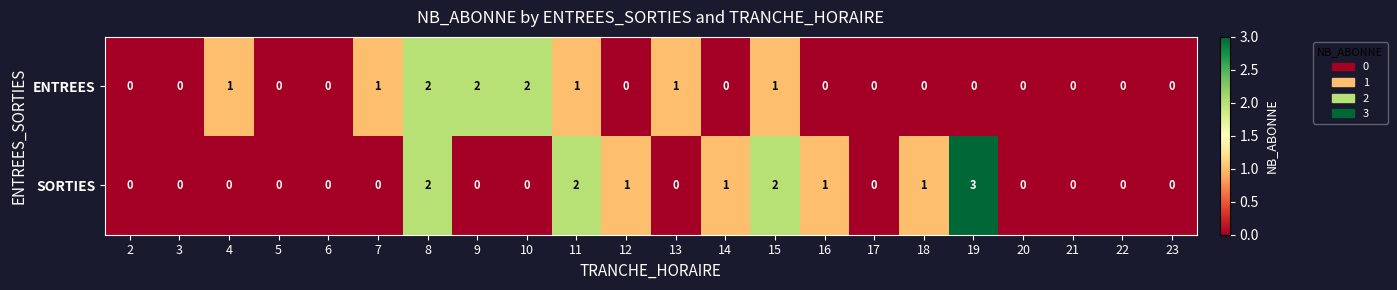

At 15, list the series in order from largest to smallest.

SORTIES, ENTREES